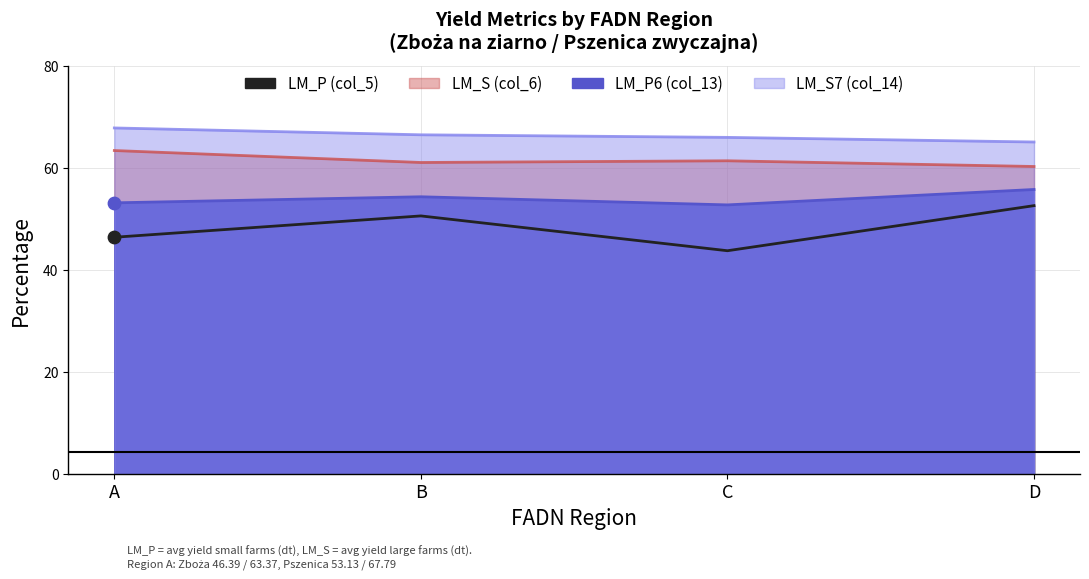

Which series has the largest Y range (max minus min)?

LM_P (col_5)